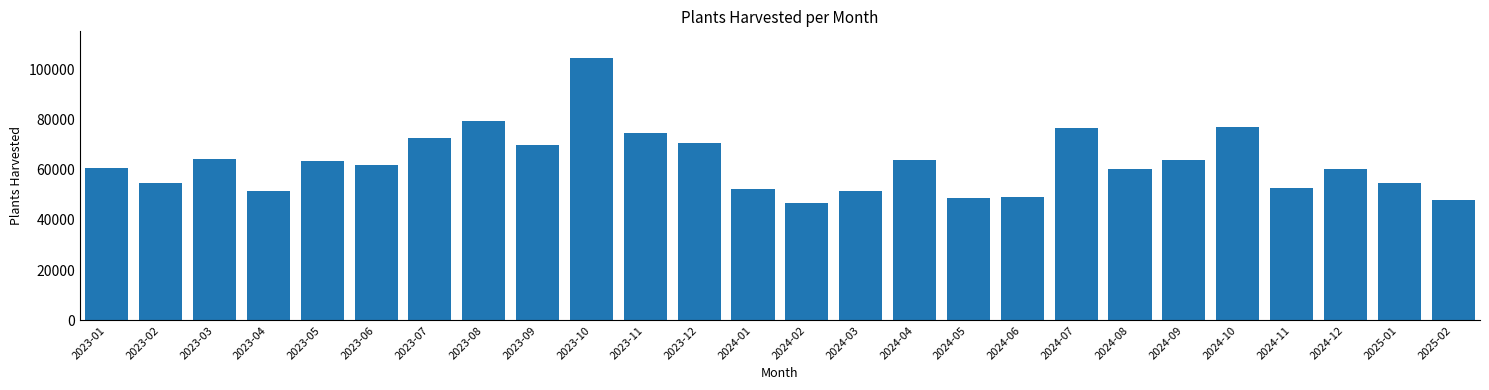

The value at 2023-09 is 69717. True or false?

True